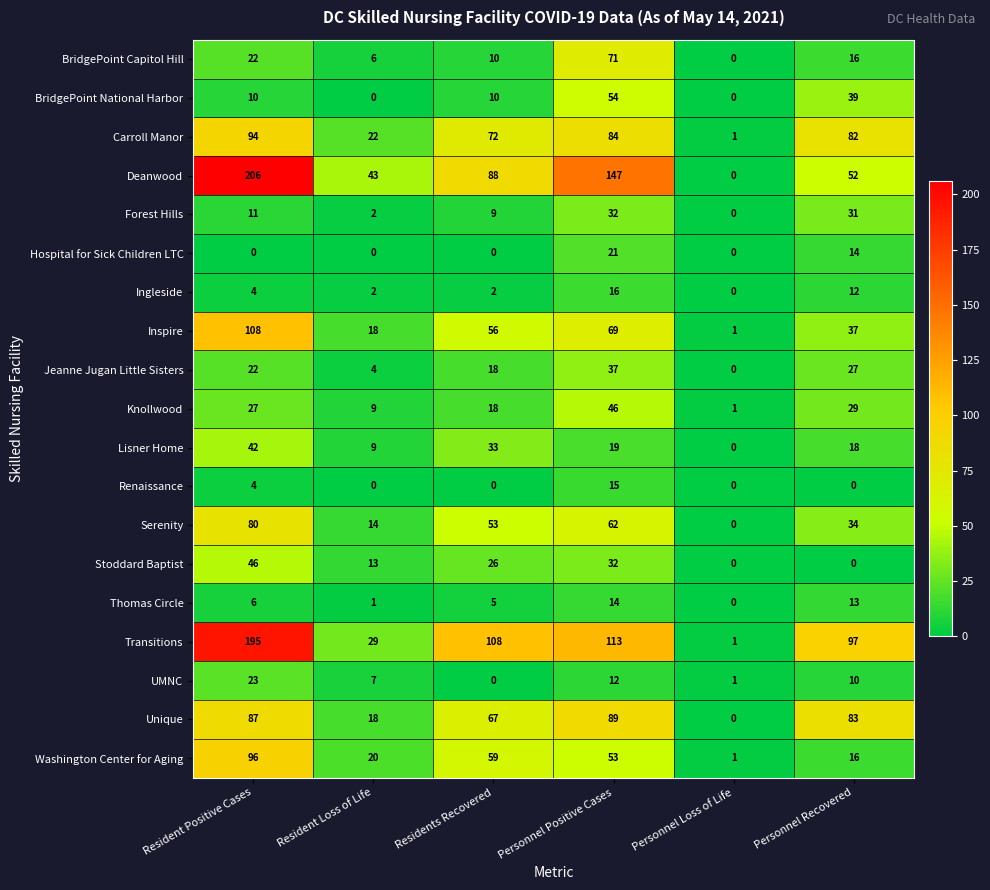

Rank the categories by BridgePoint Capitol Hill value from highest to lowest.

Personnel Positive Cases, Resident Positive Cases, Personnel Recovered, Residents Recovered, Resident Loss of Life, Personnel Loss of Life